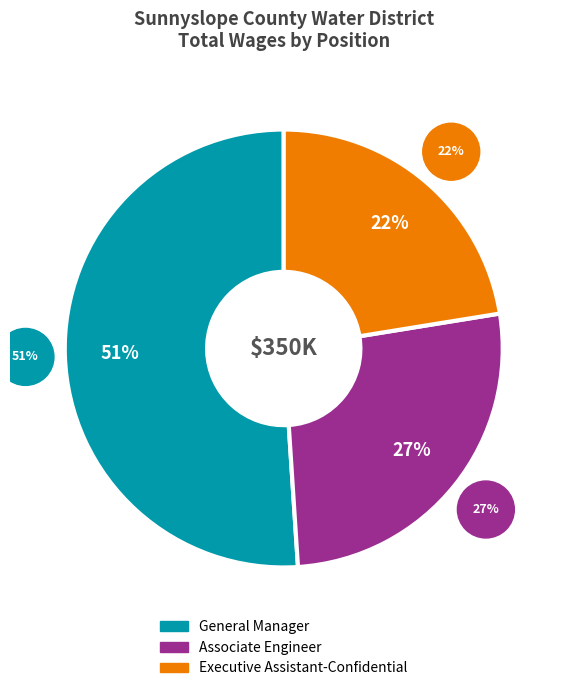

Is there a majority slice in this chart?

Yes